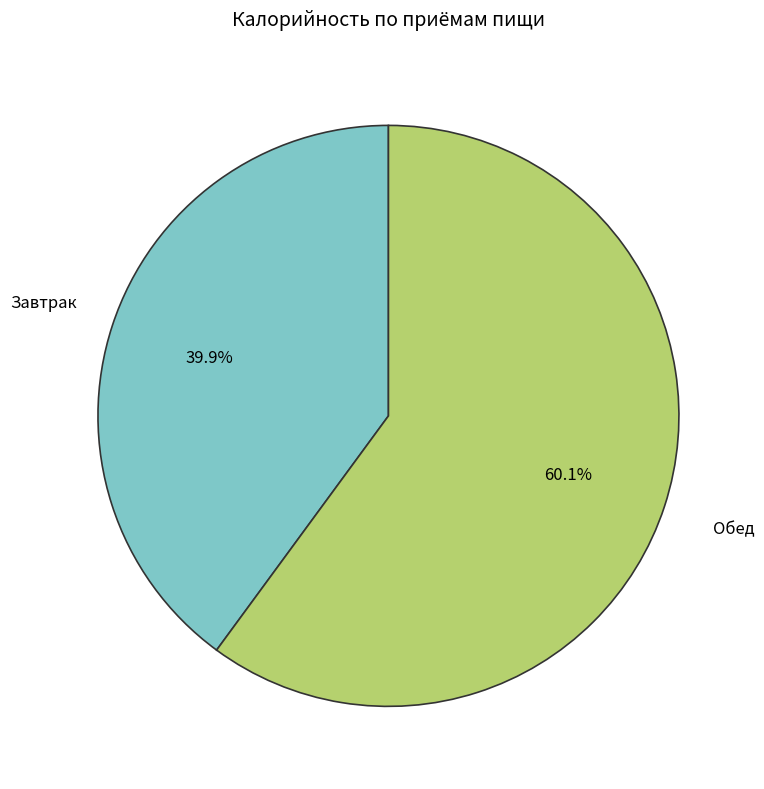

Count the number of slices in the pie.

2